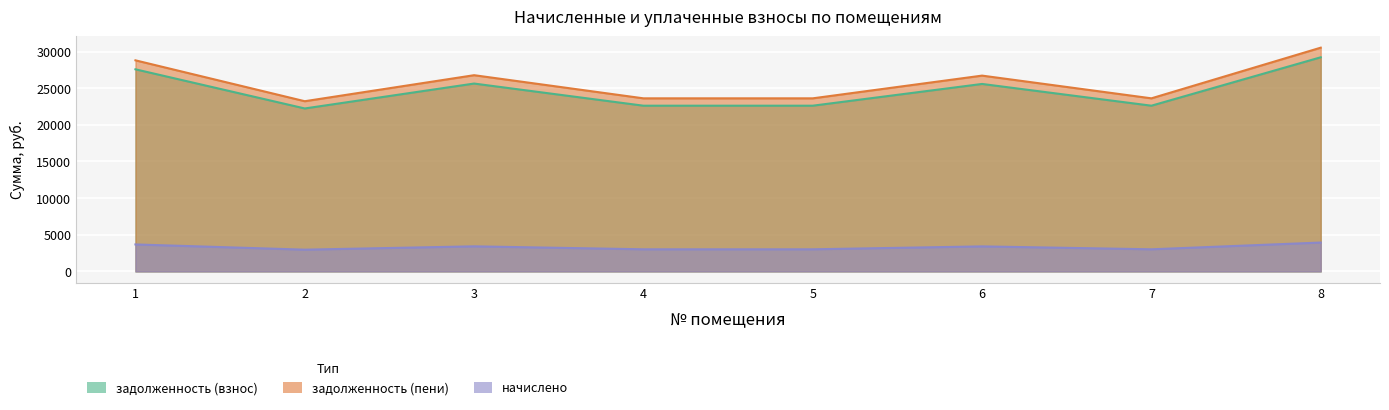

At which category is the sum across all series the highest?

8